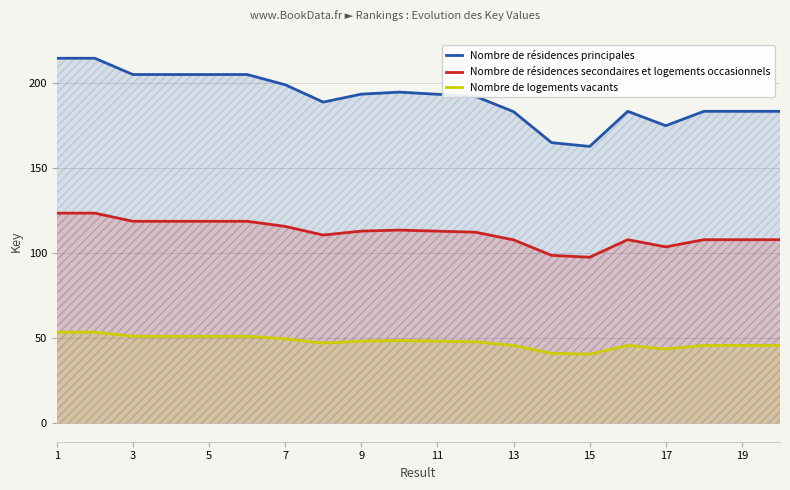

What is the highest value of the Nombre de logements vacants series?

53.6